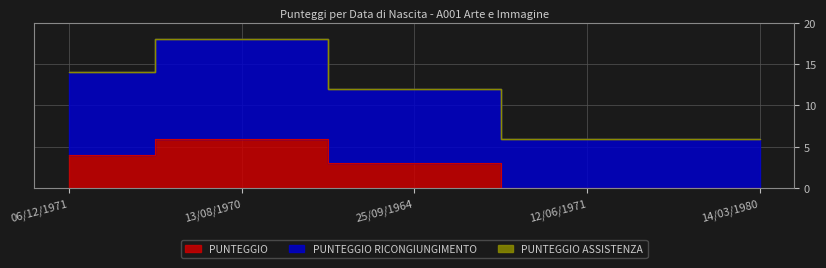

At which label does PUNTEGGIO reach its minimum?

12/06/1971